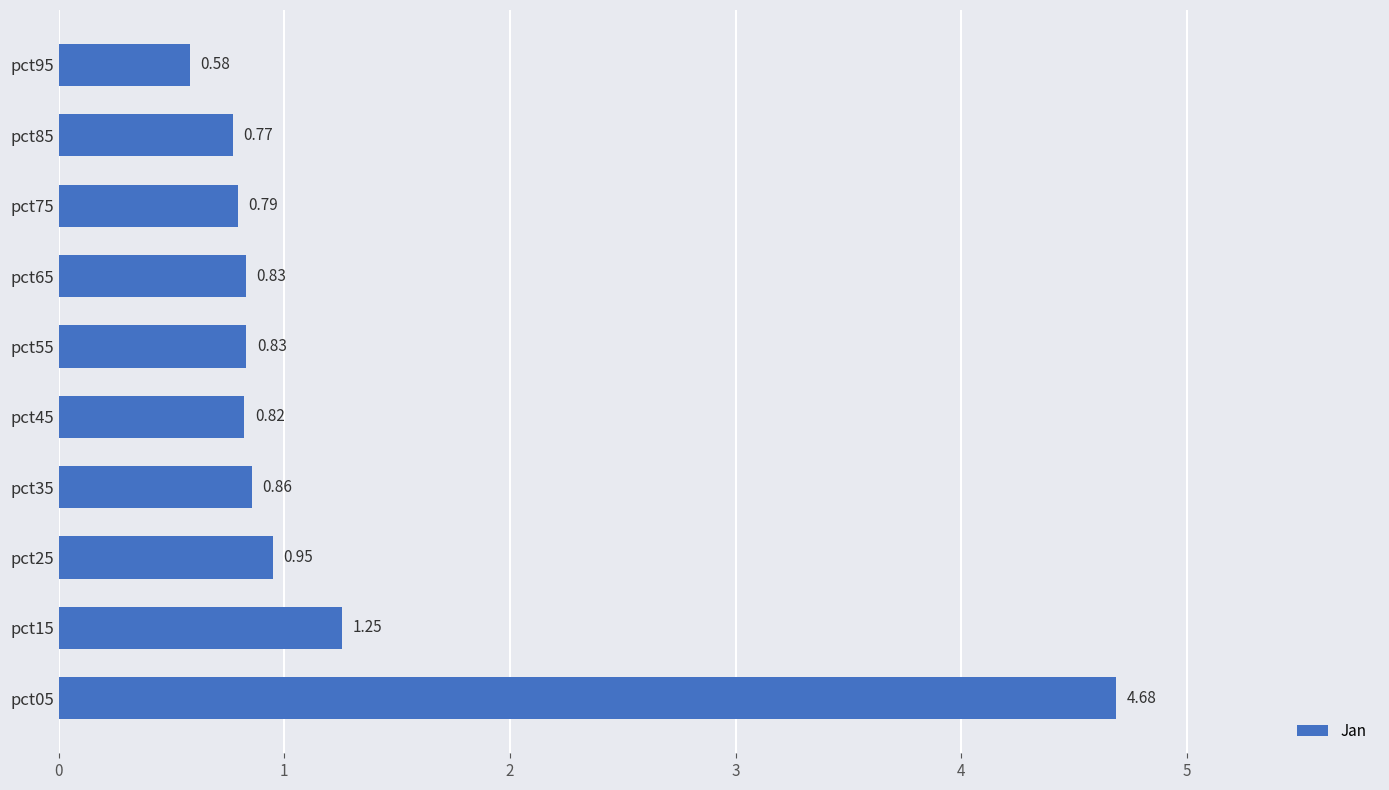

What is the difference between the second highest and minimum values?

0.7